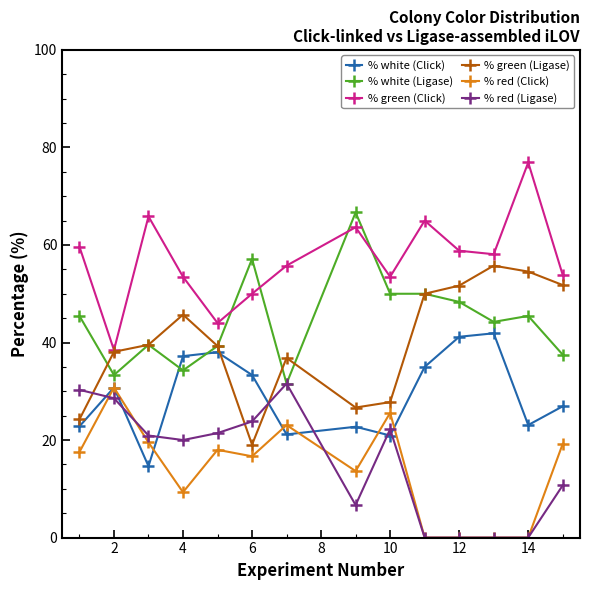

True or false: % white (Click) and % red (Ligase) intersect in this chart.

True